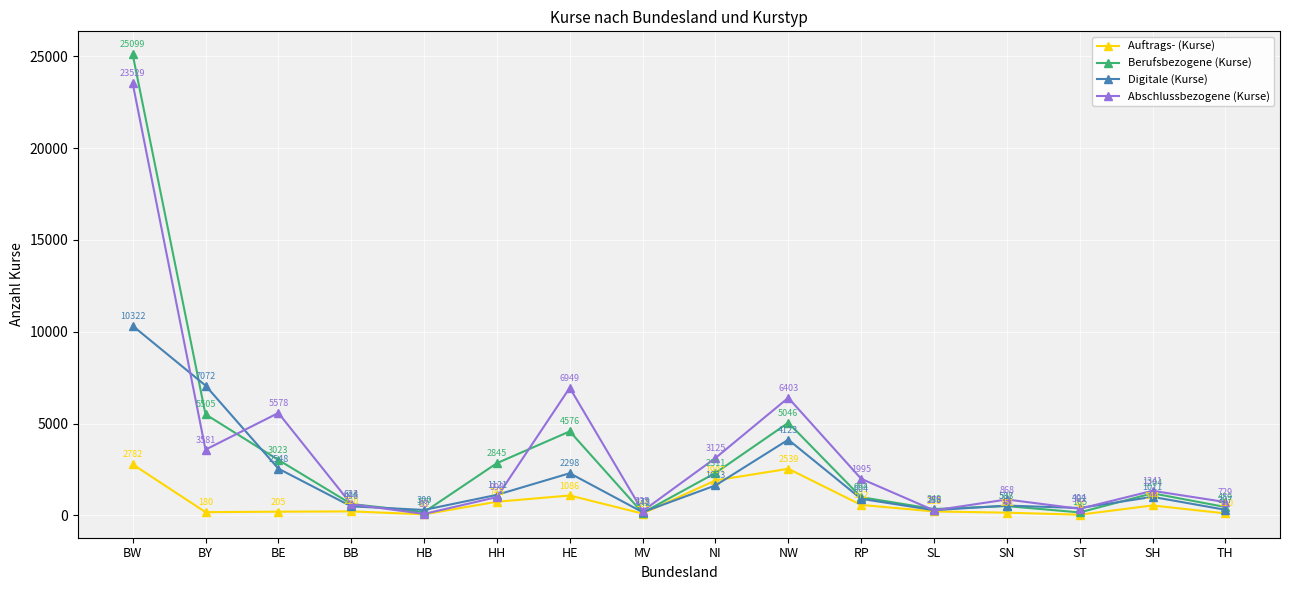

List the labels in order of Abschlussbezogene (Kurse) value, smallest first.

HB, MV, SL, ST, BB, TH, SN, HH, SH, RP, NI, BY, BE, NW, HE, BW